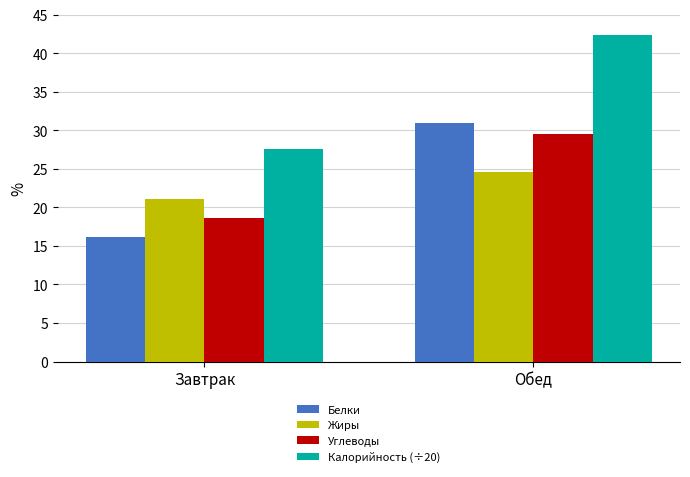

The Жиры series shows 7.1 at Обед. True or false?

False